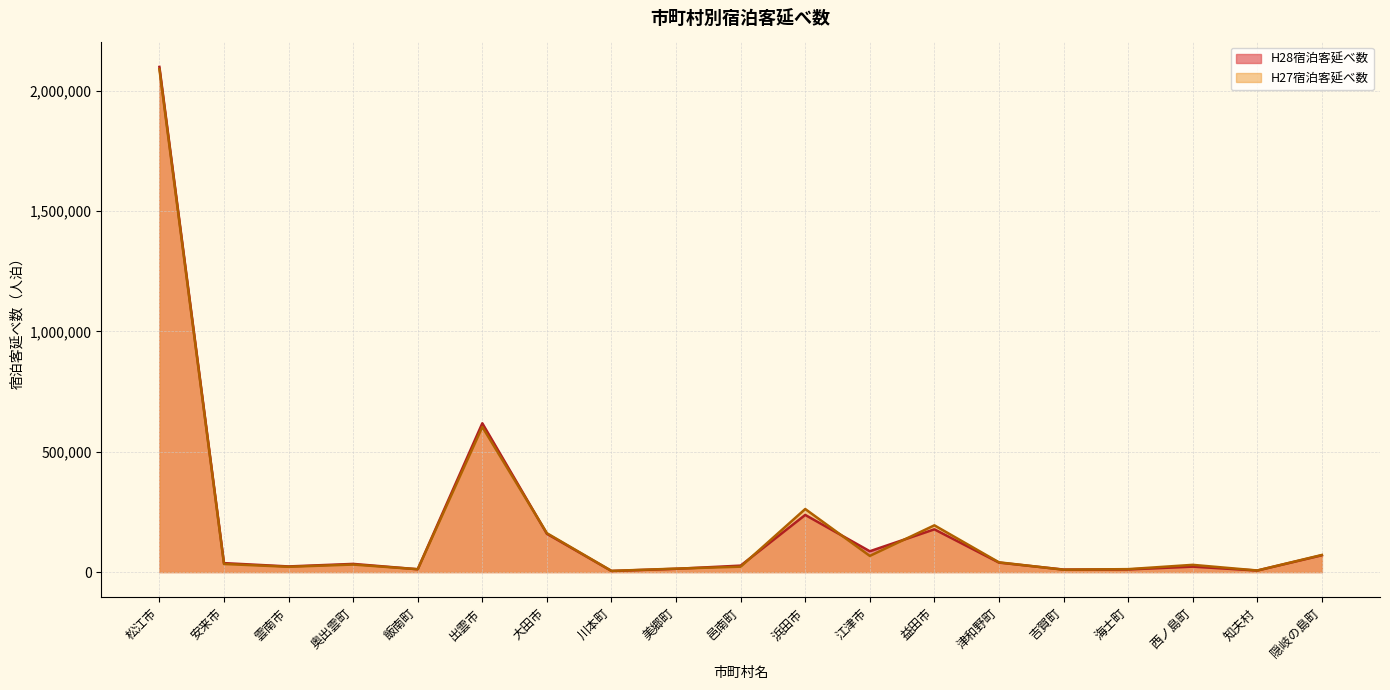

How many lines are shown in the chart?

2